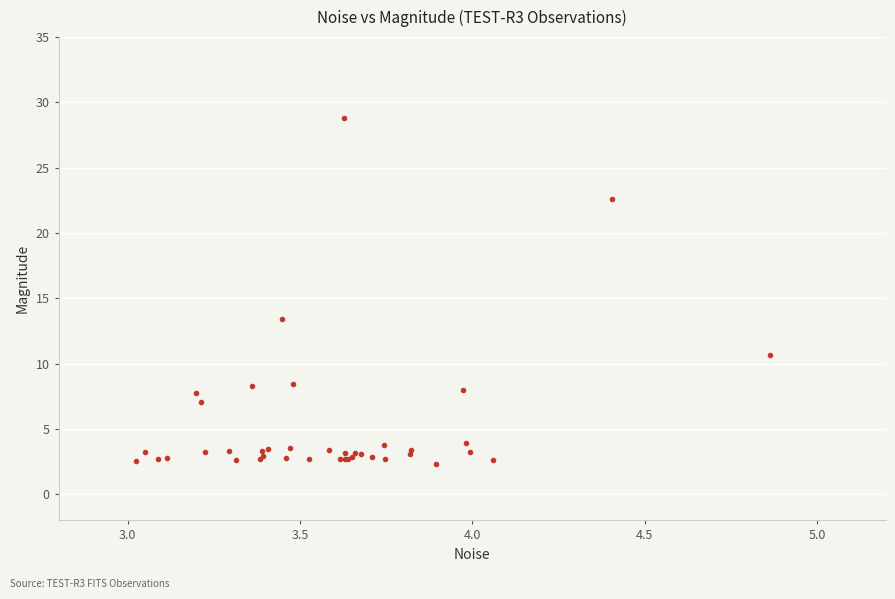

What Y value in the scatter plot is closest to 15?

13.4